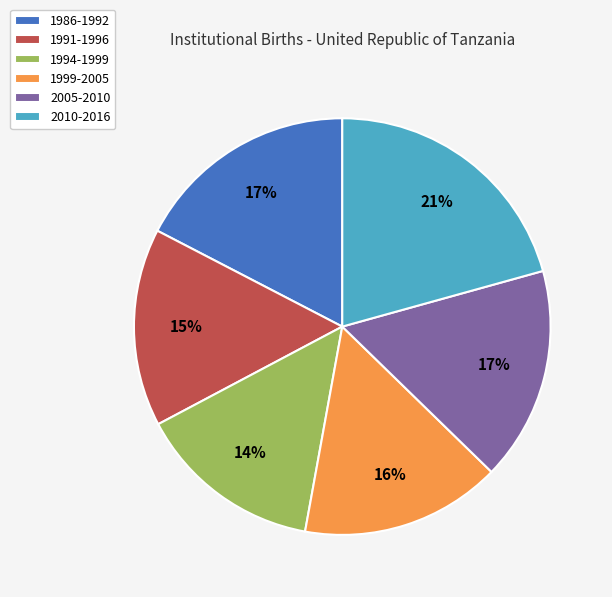

Is the sum of 2005-2010 and 1986-1992 greater than half?

No